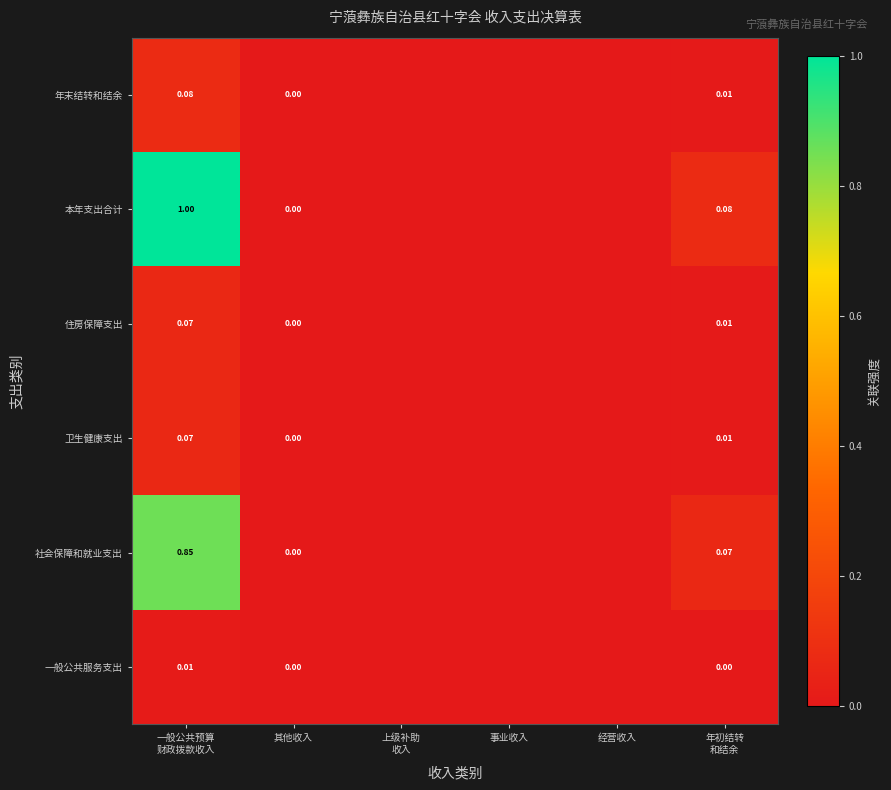

Between 一般公共预算
财政拨款收入 and 经营收入, which is larger?

一般公共预算
财政拨款收入